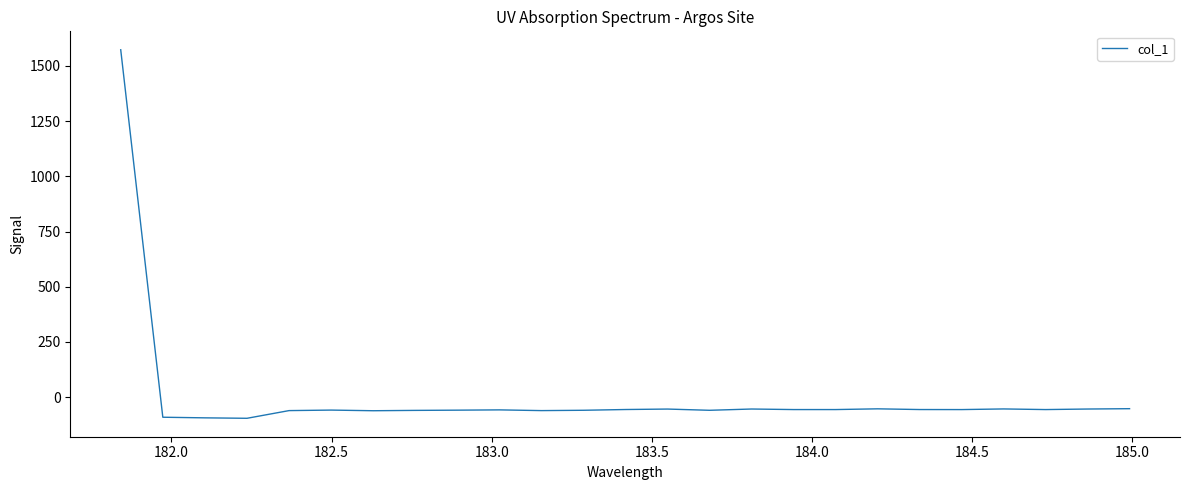

What is the difference between the maximum and minimum values?

1669.5